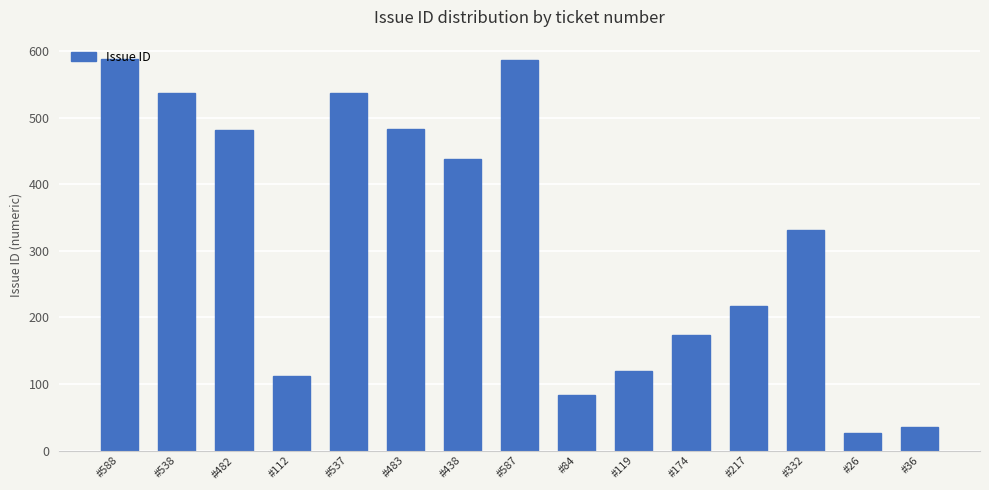

What is the value of the 12th bar from the left?

217